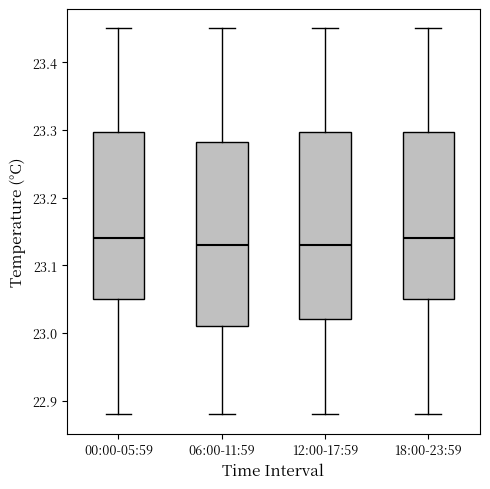

Reading left to right, transcribe this box plot: for each box, give where its median line is, the range the box spans, and where its two whiskers end, as read against the y-axis. The values are not printed on the chart, so give them approximately, as read against the axis.

00:00-05:59: median 23.14, box 23.05 to 23.30, whiskers 22.88 to 23.45
06:00-11:59: median 23.13, box 23.01 to 23.28, whiskers 22.88 to 23.45
12:00-17:59: median 23.13, box 23.02 to 23.30, whiskers 22.88 to 23.45
18:00-23:59: median 23.14, box 23.05 to 23.30, whiskers 22.88 to 23.45